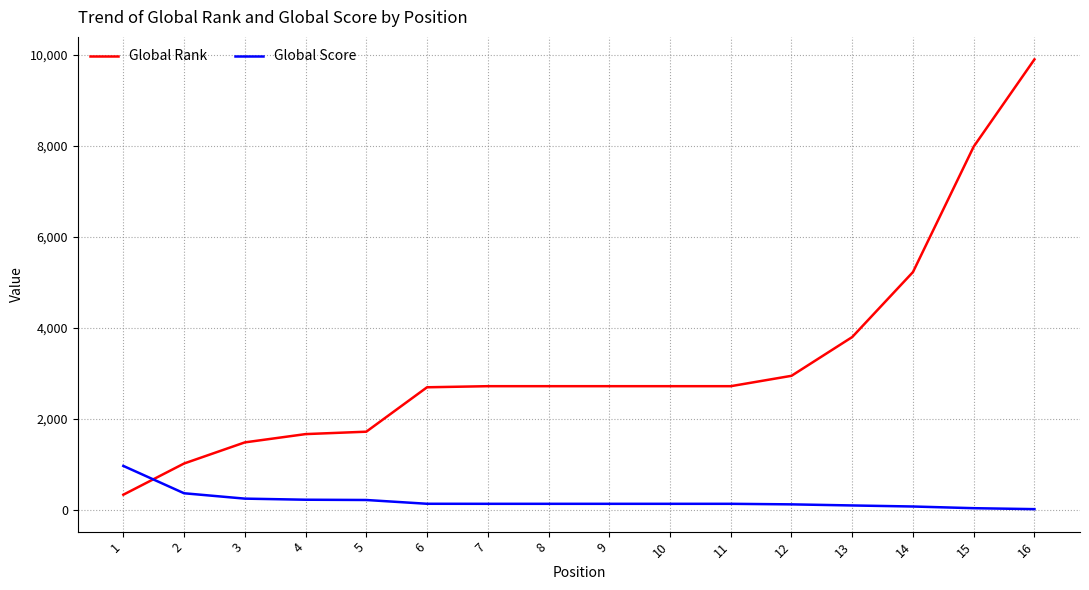

What is the average value of the Global Rank series?

3277